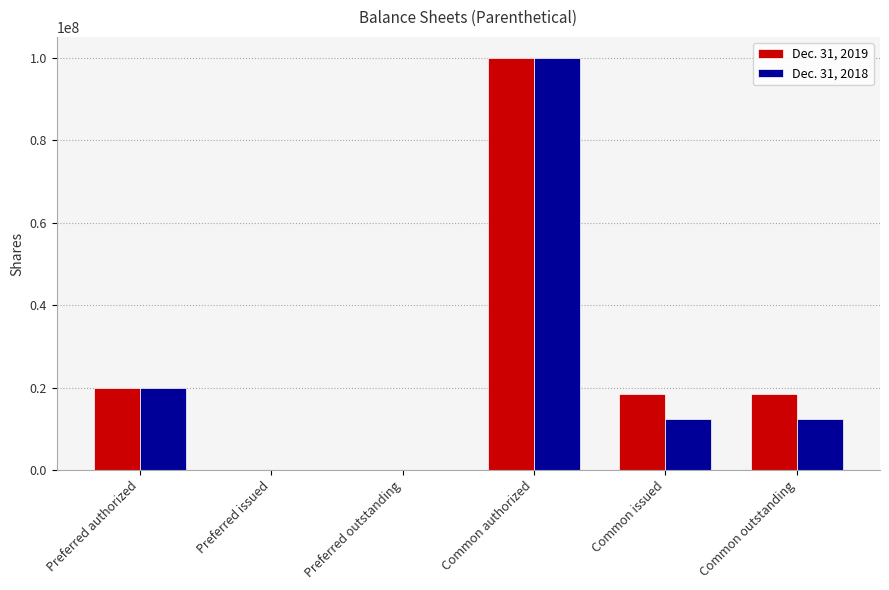

What is the greatest value displayed?

100000000